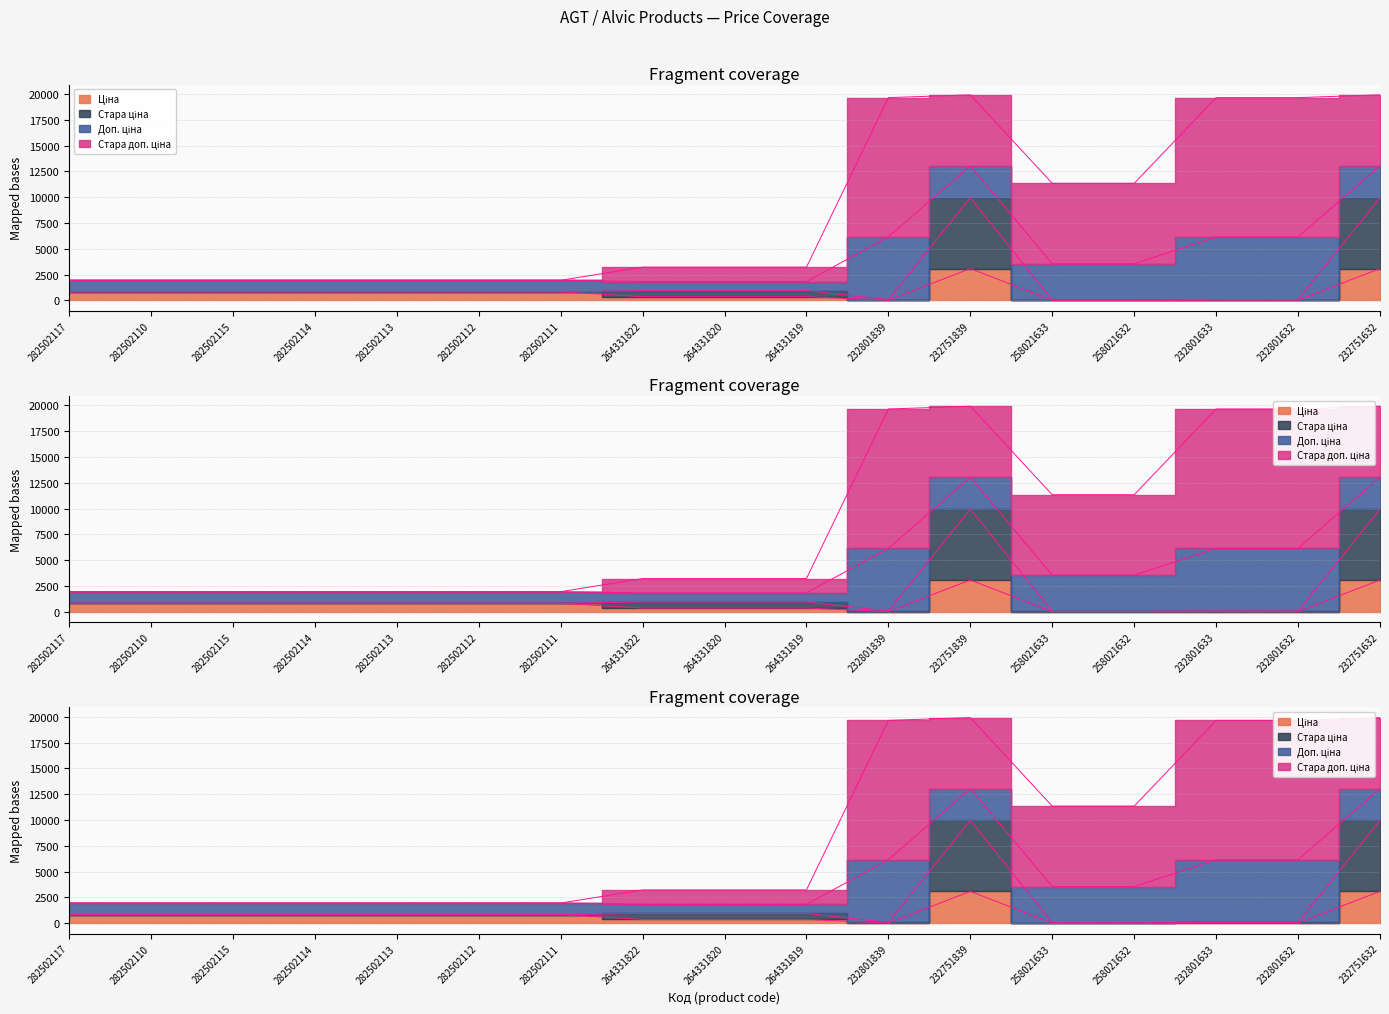

What position from the right is 232801839?

7